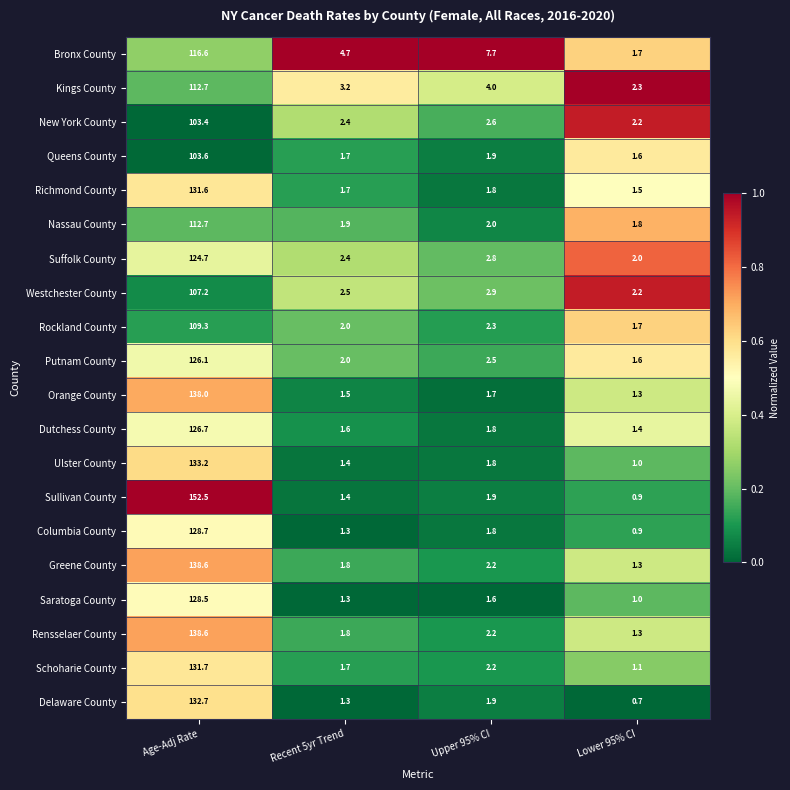

Which series has the largest total across all categories?

Sullivan County